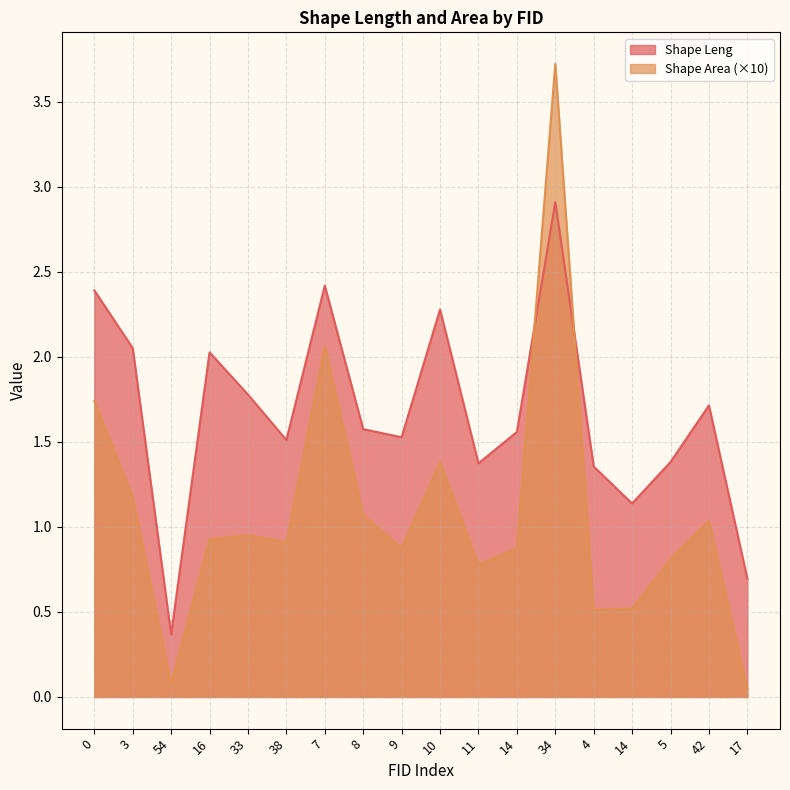

What is the highest value of the Shape Area series?

3.7